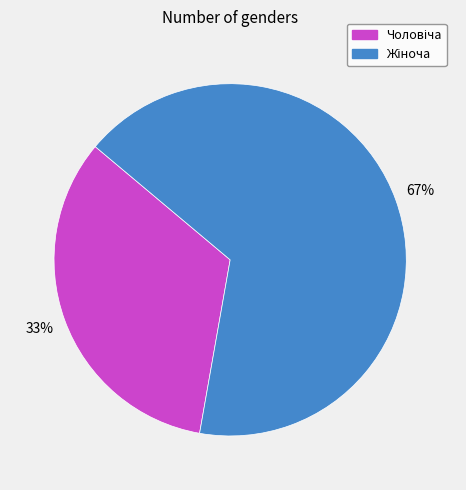

To the nearest percent, what is the average slice percentage?

50%